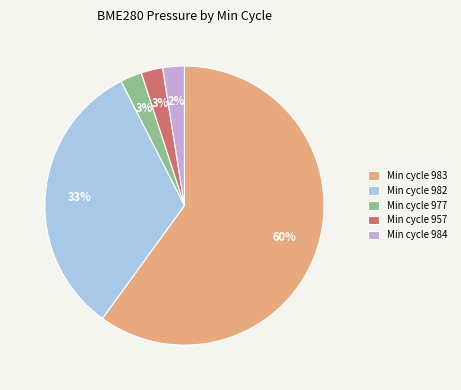

Count the number of slices in the pie.

5